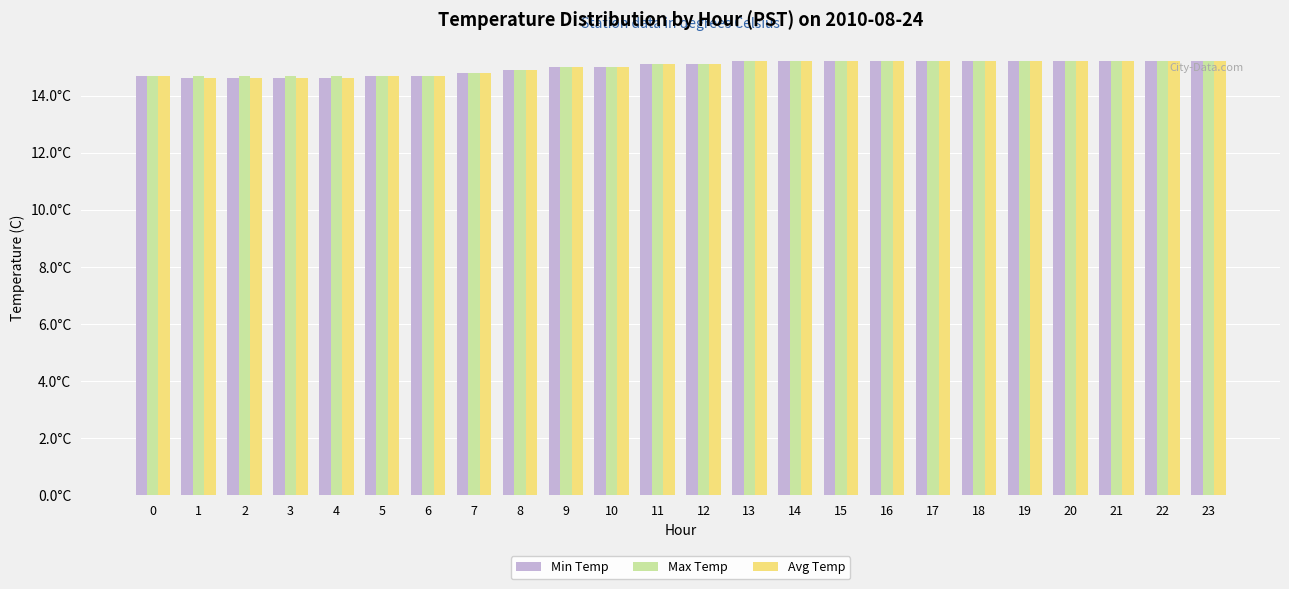

What are all the series names shown in the legend?

Min Temp, Max Temp, Avg Temp